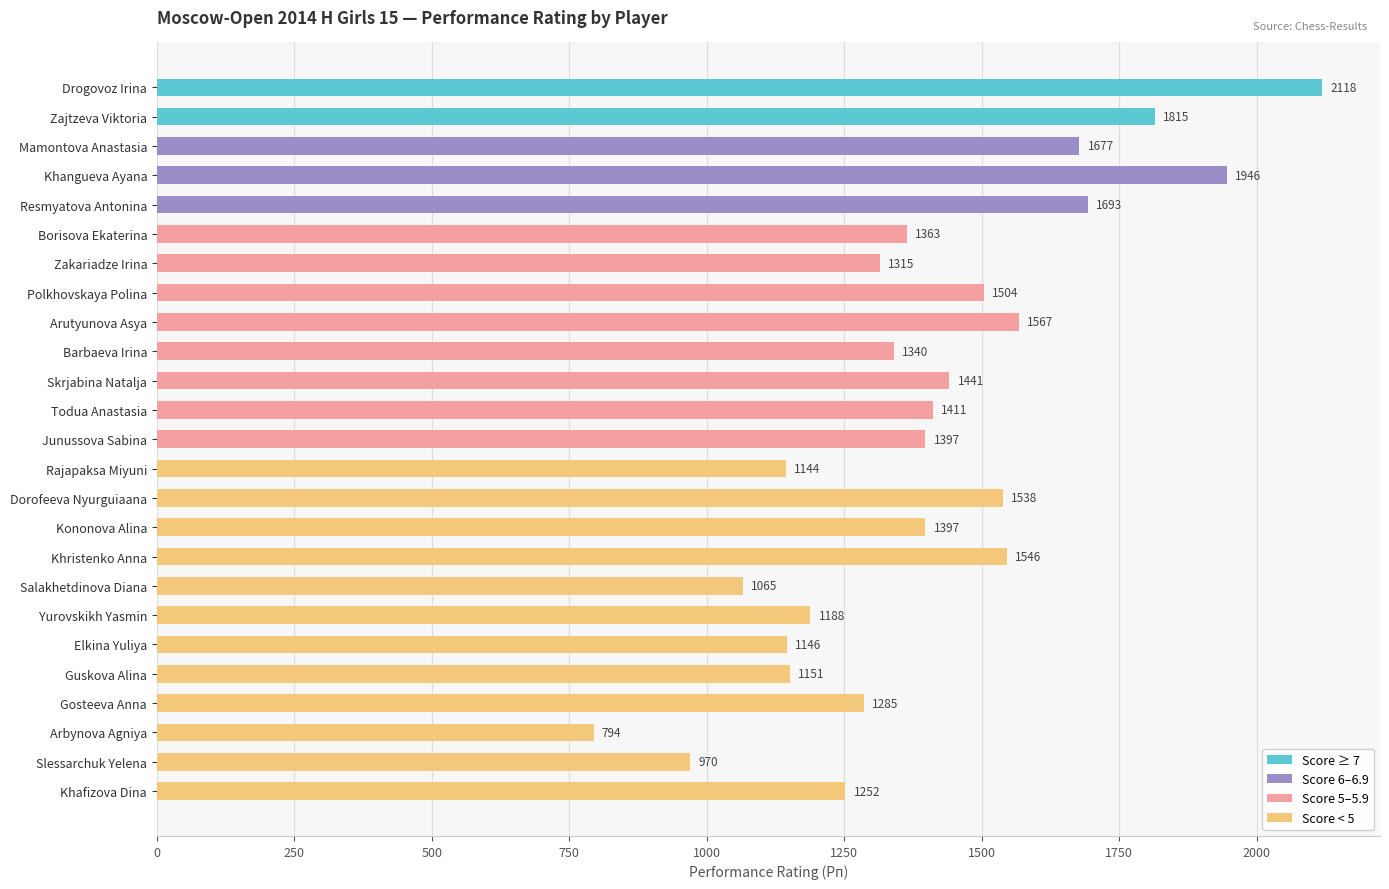

Reading top to bottom, list all the values displayed in this chart.

Drogovoz Irina=2118	Zajtzeva Viktoria=1815	Mamontova Anastasia=1677	Khangueva Ayana=1946	Resmyatova Antonina=1693	Borisova Ekaterina=1363	Zakariadze Irina=1315	Polkhovskaya Polina=1504	Arutyunova Asya=1567	Barbaeva Irina=1340	Skrjabina Natalja=1441	Todua Anastasia=1411	Junussova Sabina=1397	Rajapaksa Miyuni=1144	Dorofeeva Nyurguiaana=1538	Kononova Alina=1397	Khristenko Anna=1546	Salakhetdinova Diana=1065	Yurovskikh Yasmin=1188	Elkina Yuliya=1146	Guskova Alina=1151	Gosteeva Anna=1285	Arbynova Agniya=794	Slessarchuk Yelena=970	Khafizova Dina=1252